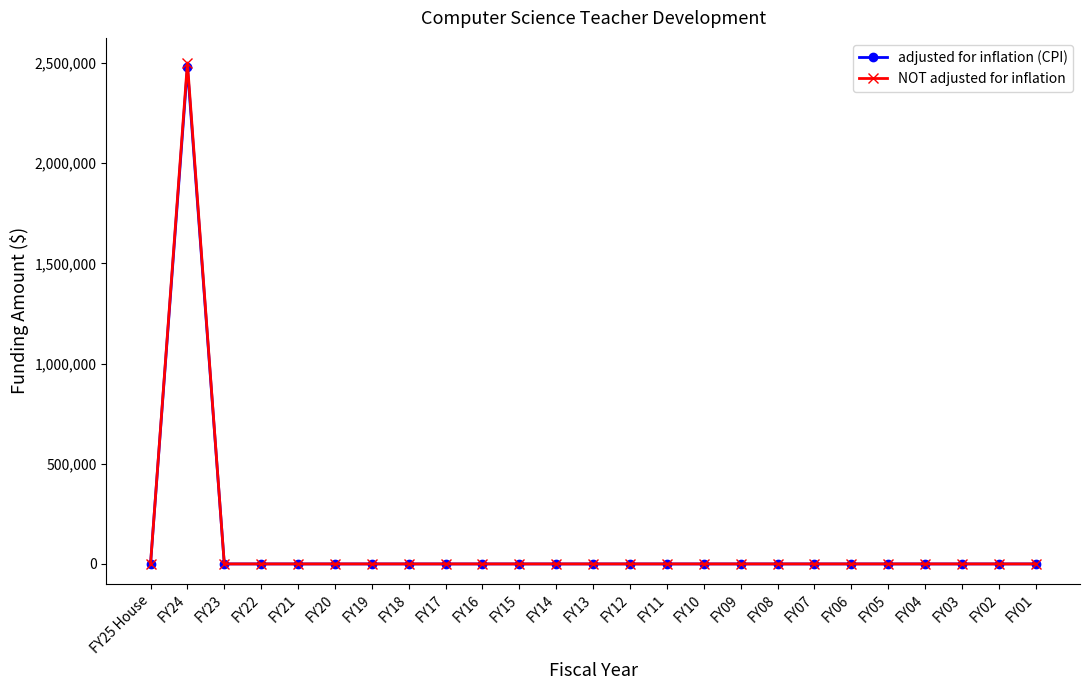

How many values in the NOT adjusted for inflation series exceed 0?

1